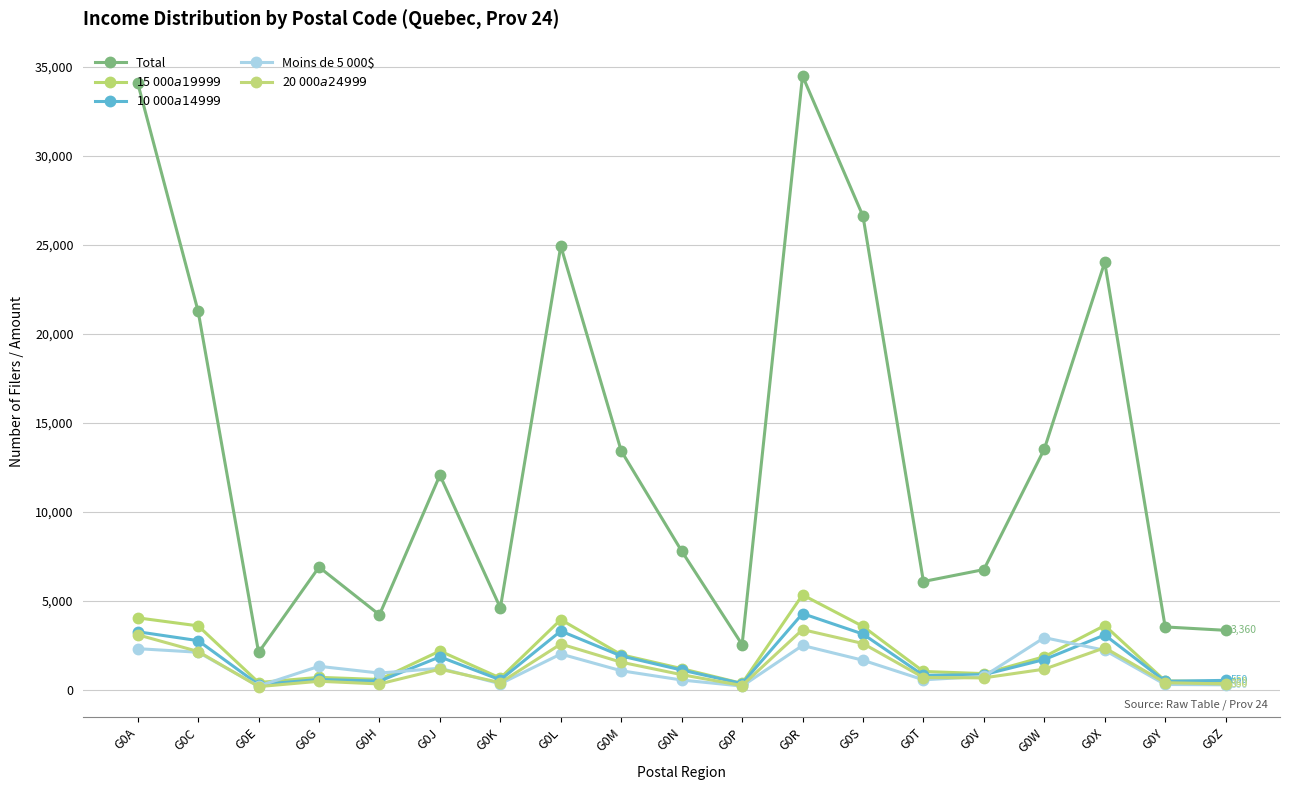

Where is the first local maximum for 20 000$ a 24 999$?

G0G